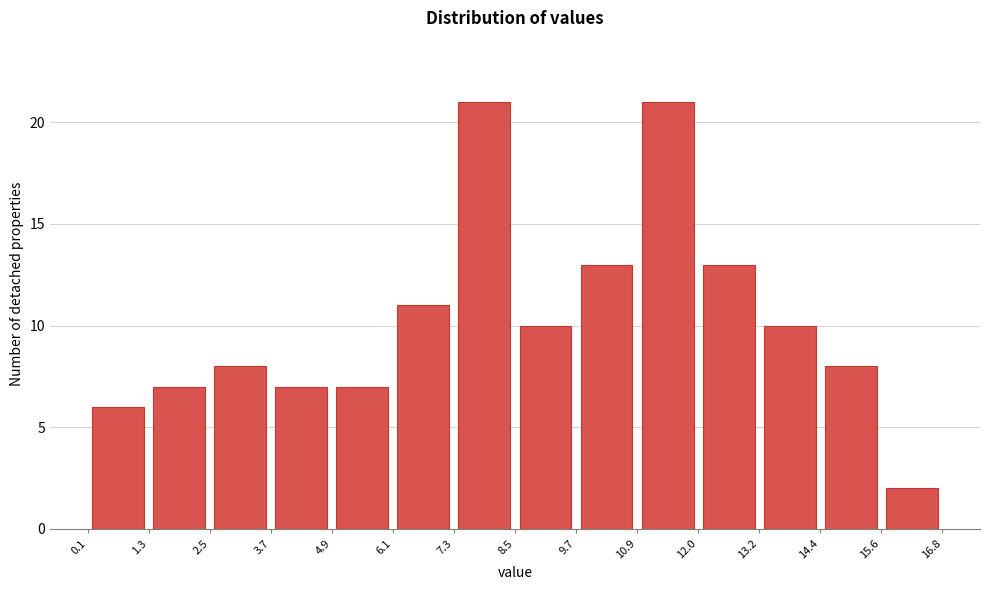

Reading left to right, list every bar in this chart as the range it spans on the x-axis followed by its height. The values are not printed on the chart, so give them approximately, as read against the axis.

0.1 to 1.3: 6
1.3 to 2.5: 7
2.5 to 3.7: 8
3.7 to 4.9: 7
4.9 to 6.1: 7
6.1 to 7.3: 11
7.3 to 8.5: 21
8.5 to 9.7: 10
9.7 to 10.9: 13
10.9 to 12.0: 21
12.0 to 13.2: 13
13.2 to 14.4: 10
14.4 to 15.6: 8
15.6 to 16.8: 2